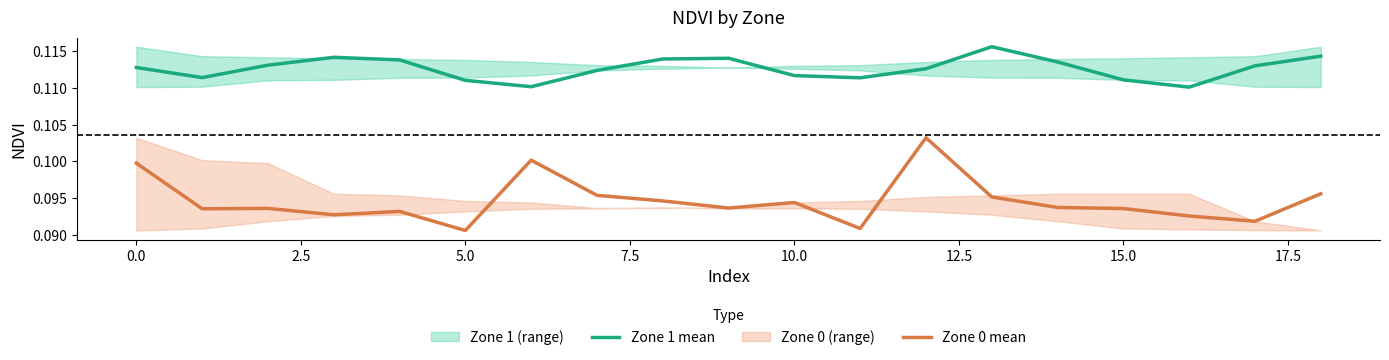

What is the value of the Zone 1 mean point at the 11th from the left?

0.1